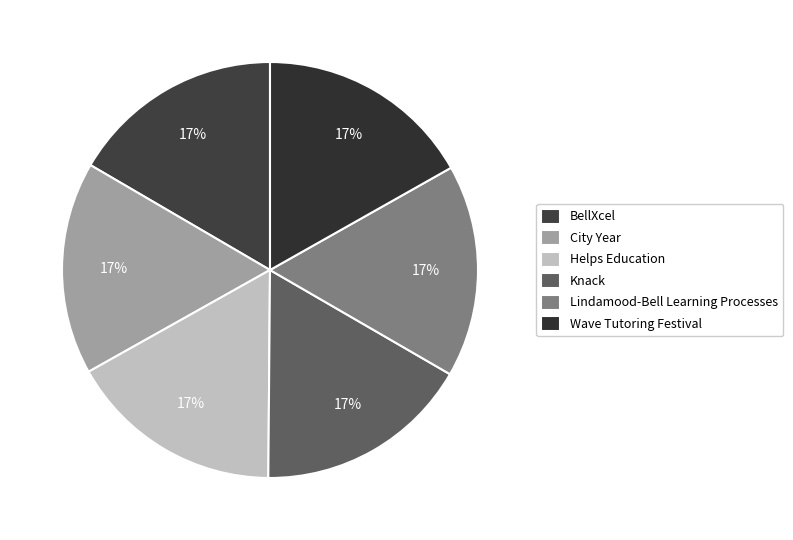

How many slices are in this pie chart?

6